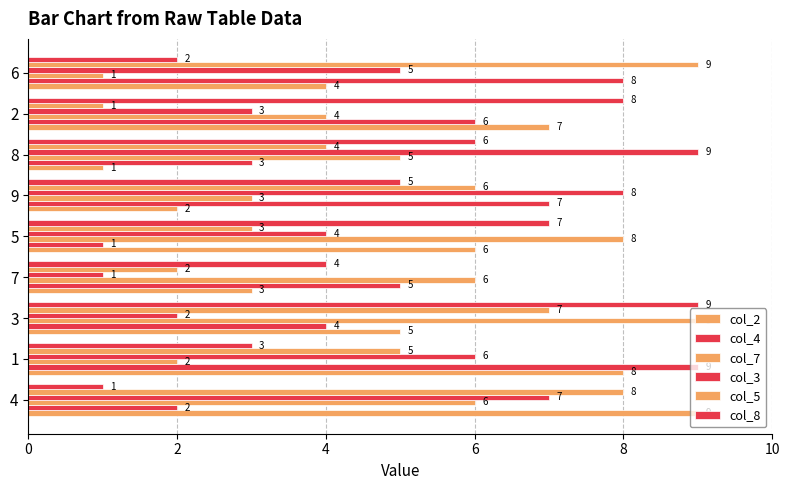

How many data points in col_2 are less than 5?

4